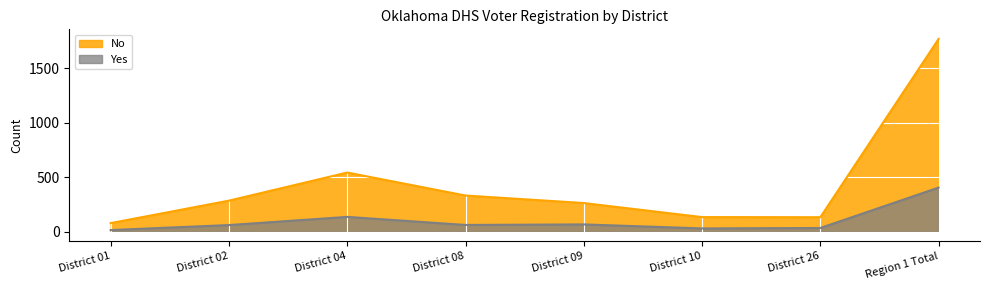

At which category does Yes reach its first local peak?

District 04